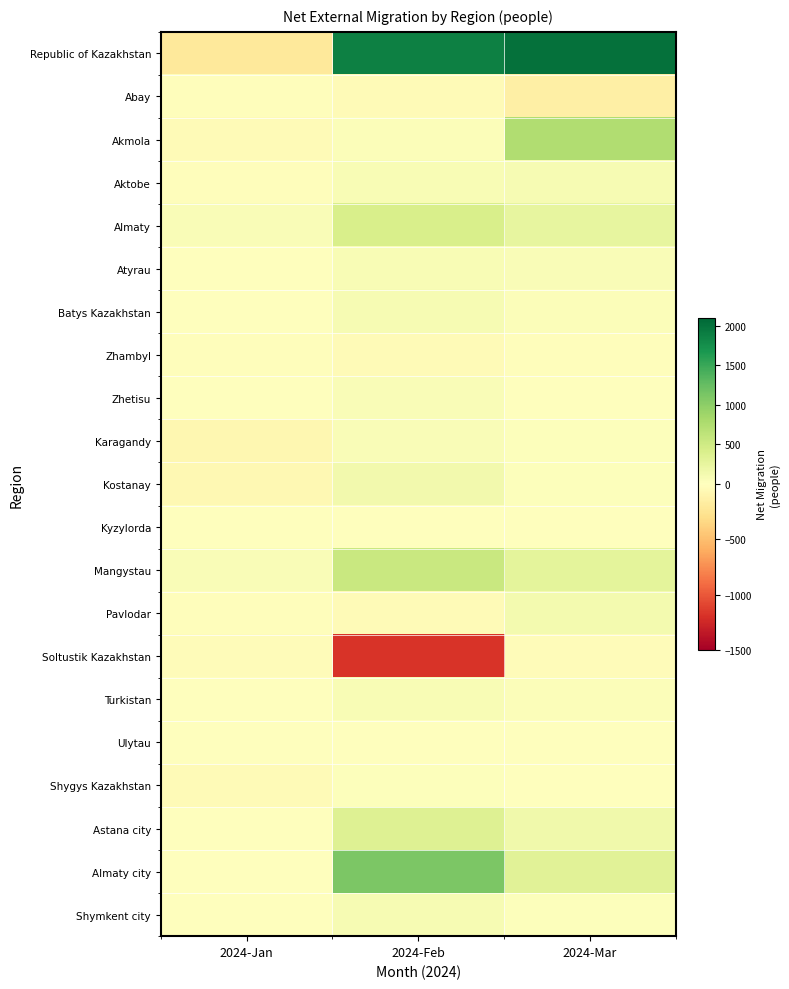

At which category is the sum across all series the highest?

2024-Mar